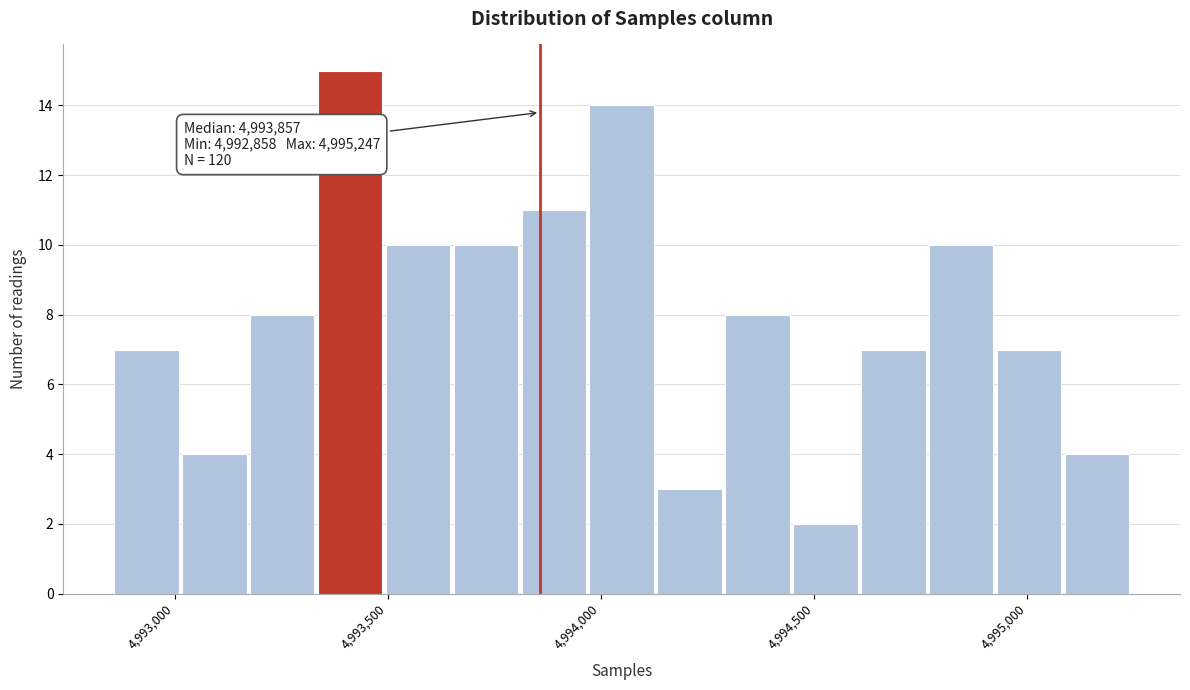

Read against the x-axis, roughly where is the centre of the tallest bar?

4993400